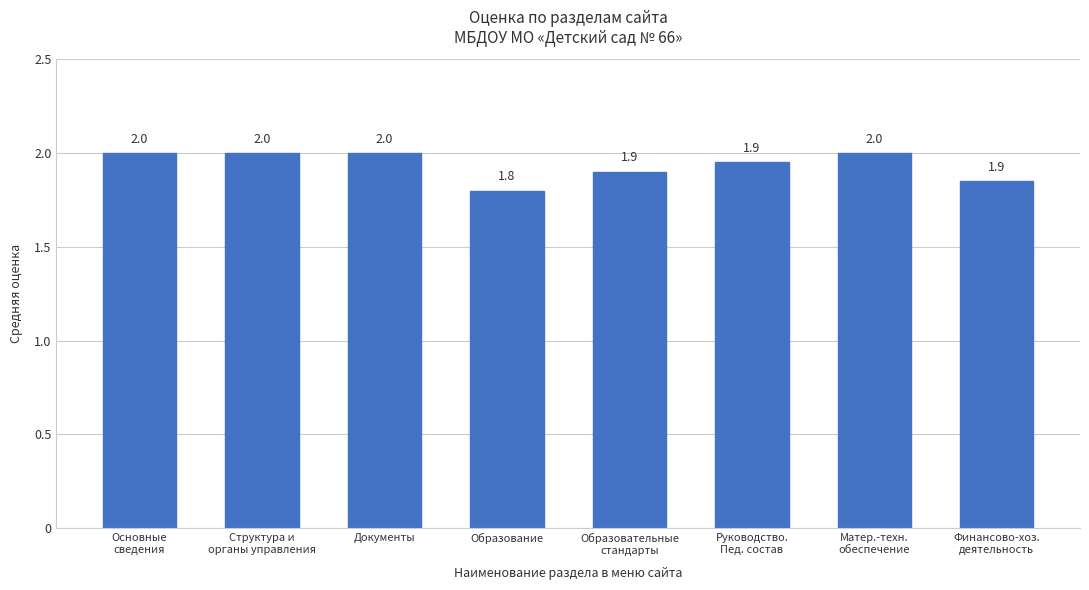

What is the minimum value shown in the chart?

1.8